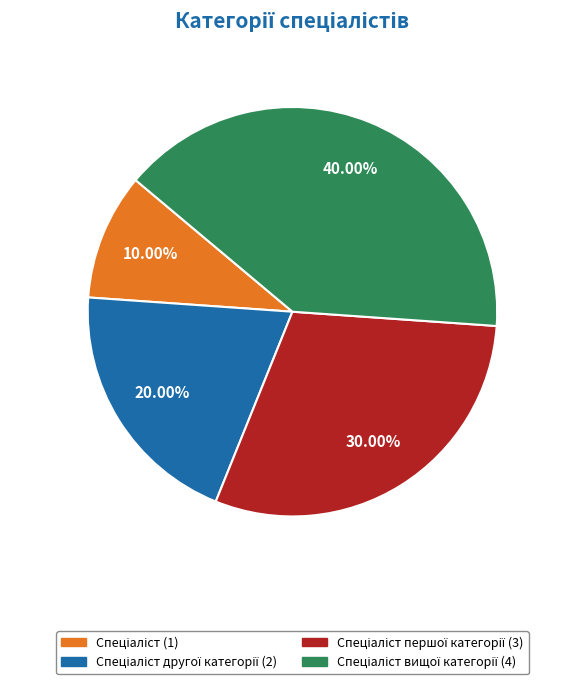

Is there a majority slice in this chart?

No